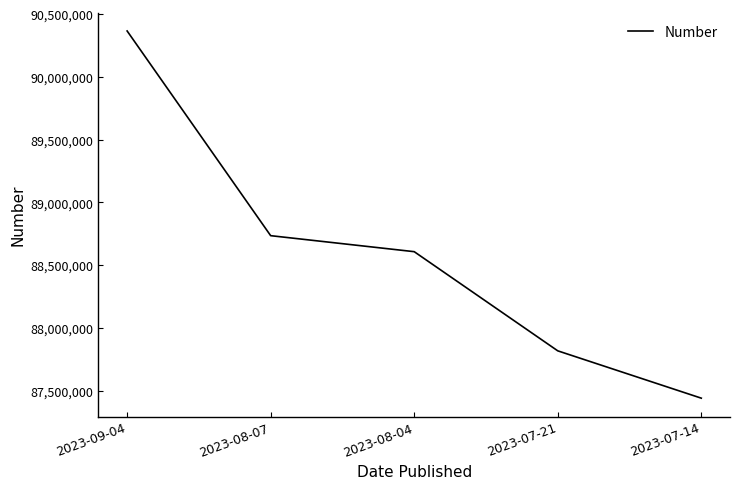

The value at 2023-08-04 is 119790294. True or false?

False